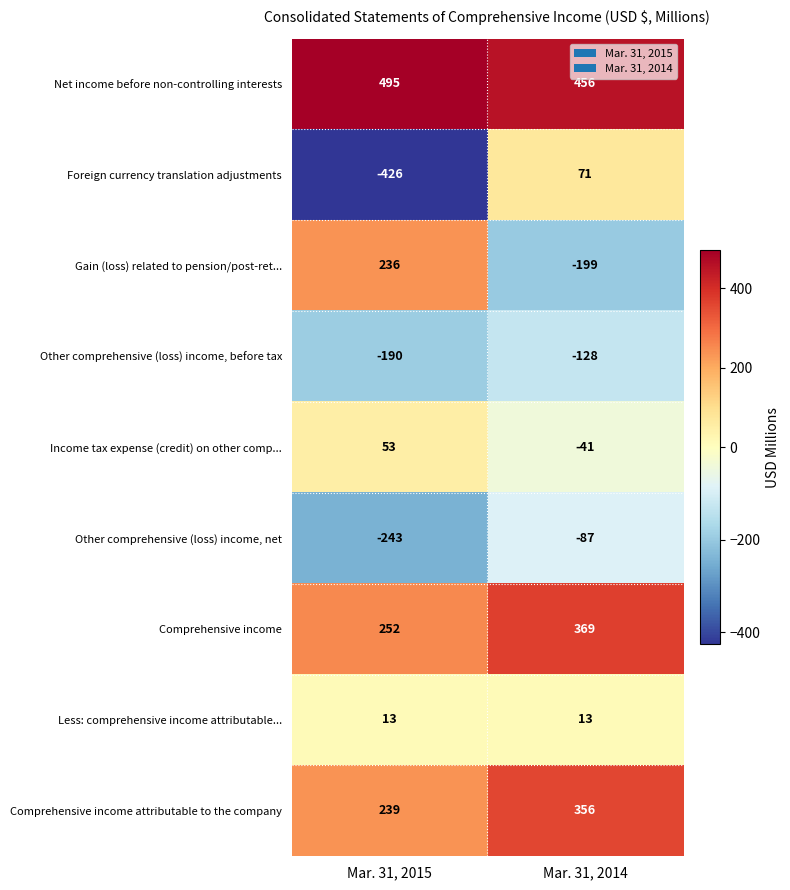

Read the Less: comprehensive income attributable... value at Mar. 31, 2014.

13